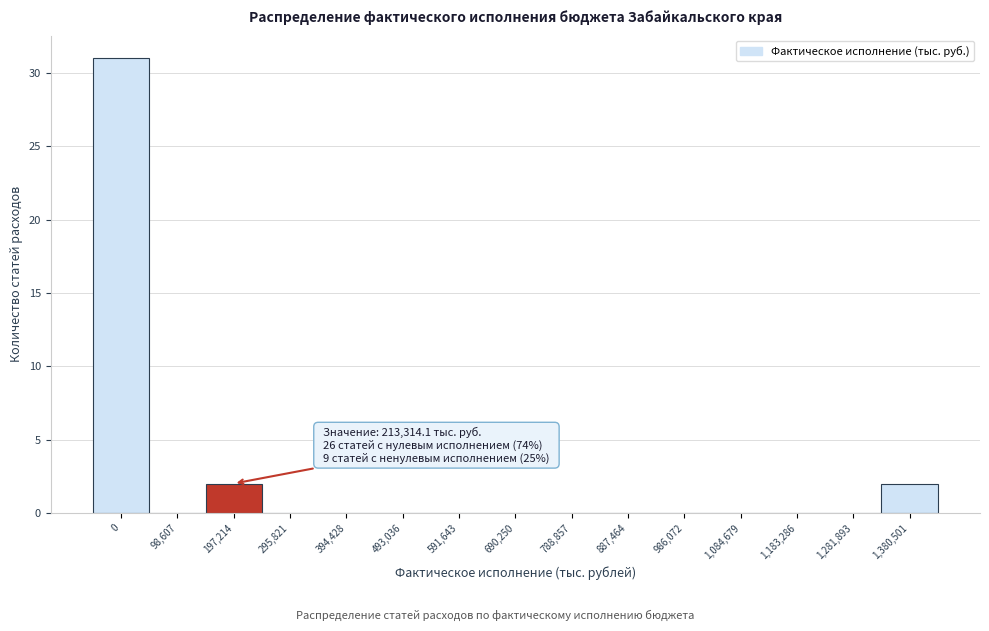

Reading right to left, list all the values displayed in this chart.

1,380,501=2	1,281,893=0	1,183,286=0	1,084,679=0	986,072=0	887,464=0	788,857=0	690,250=0	591,643=0	493,036=0	394,428=0	295,821=0	197,214=2	98,607=0	0=31